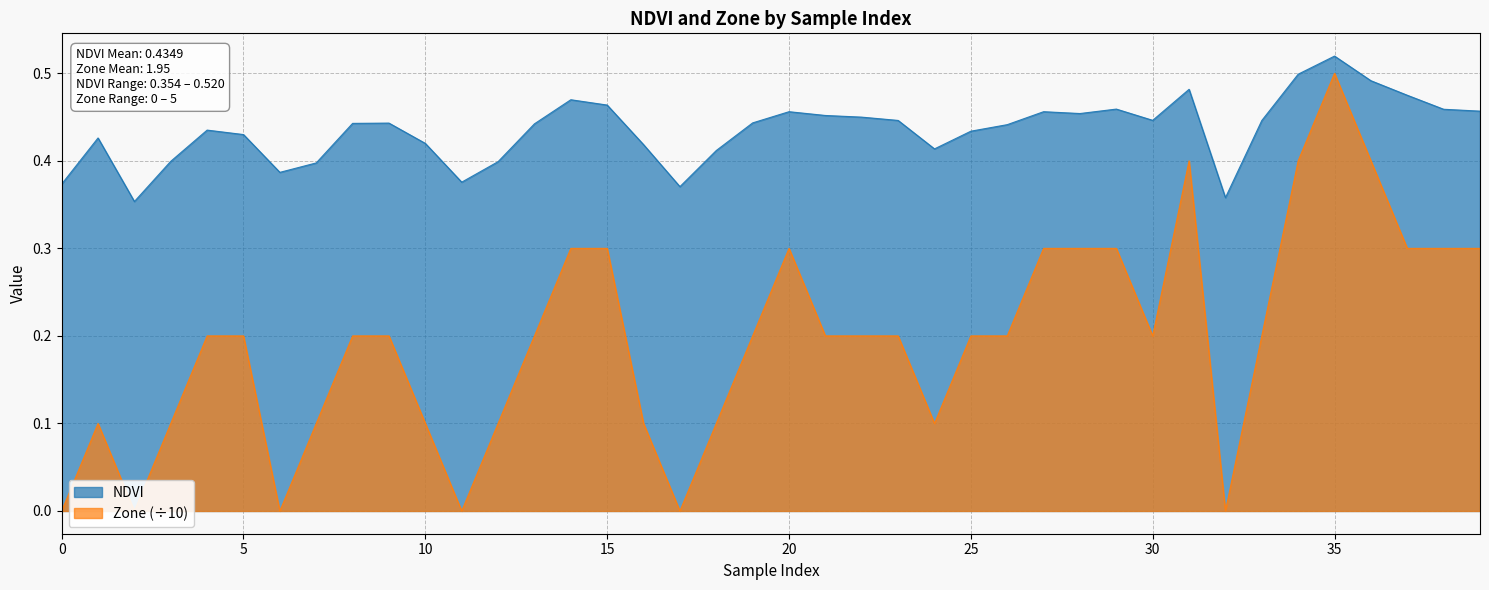

Is the value of NDVI at 31 greater than the value of Zone at 5?

Yes